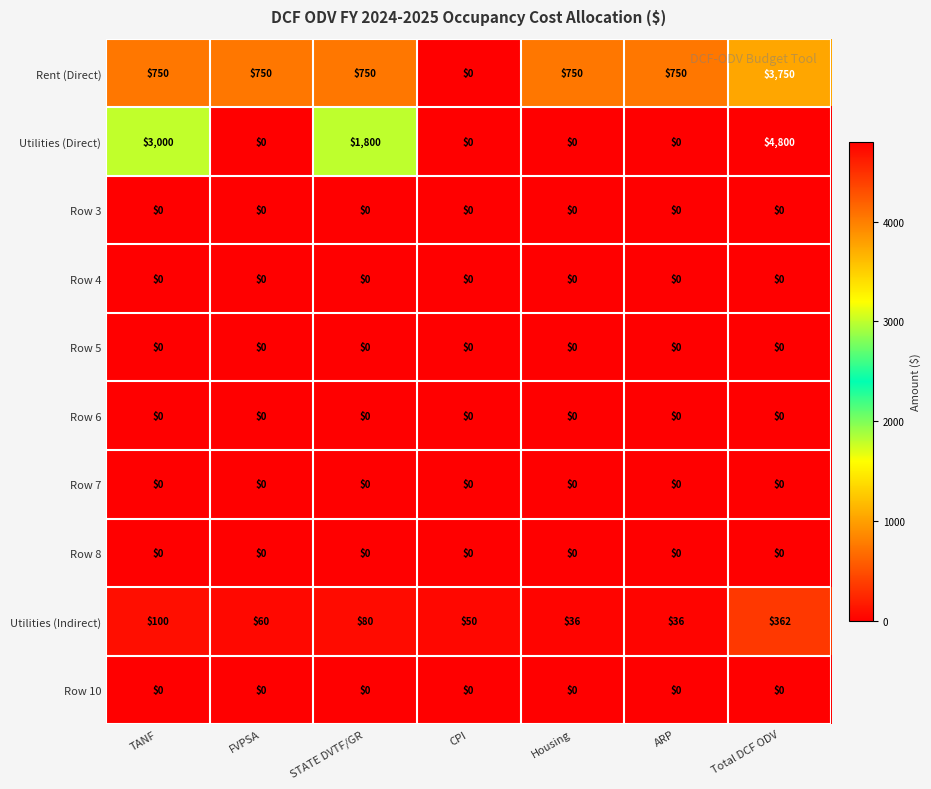

The value of Rent (Direct) at Housing is 463. True or false?

False